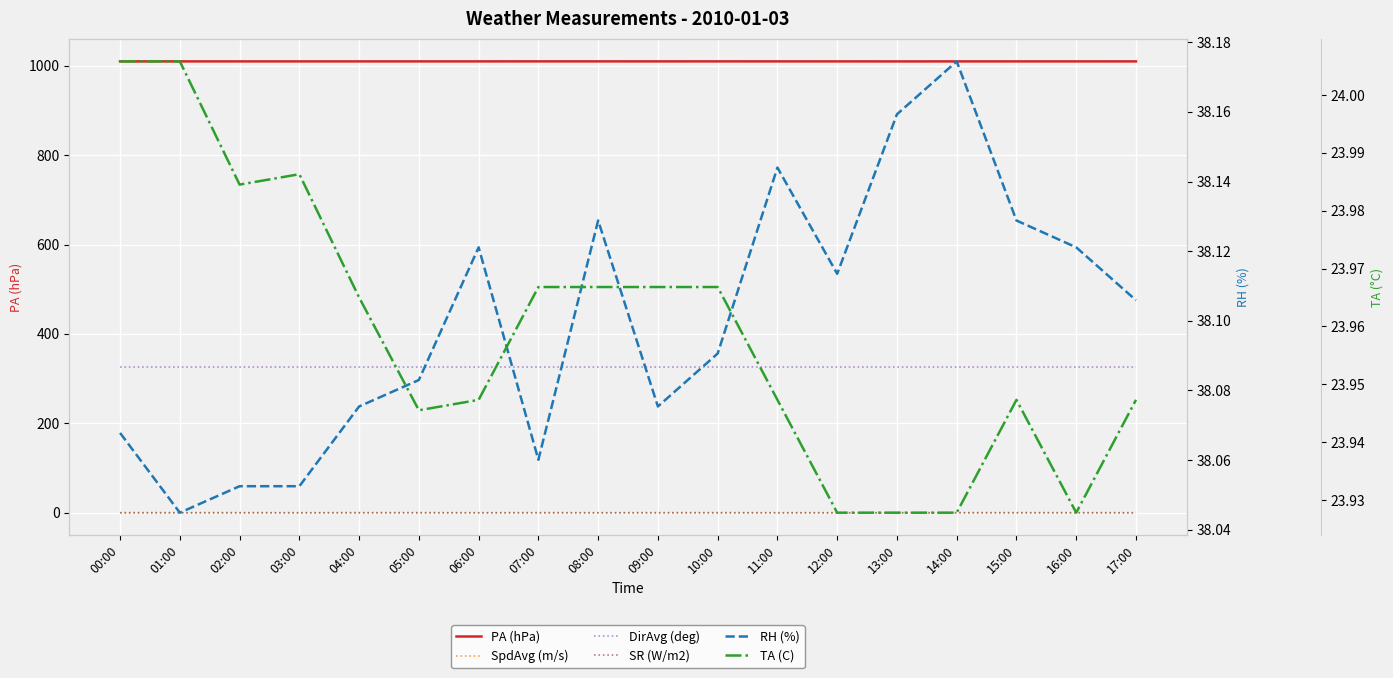

At which category does the chart reach its peak across all series?

07:00